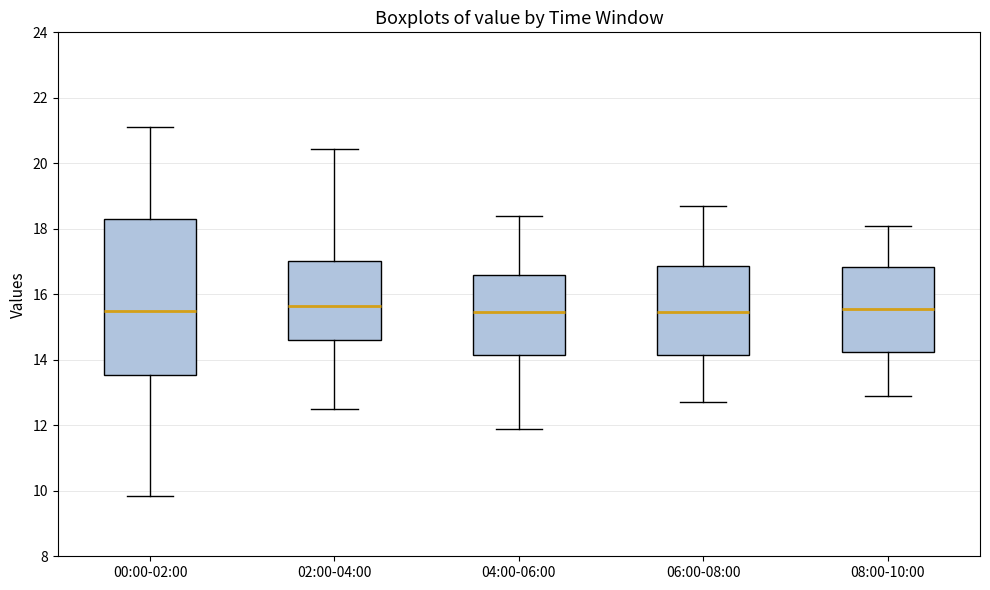

Reading left to right, read every box against the y-axis: the position of its median line, the range the box covers, and the ends of its whiskers. The values are not printed on the chart, so give them approximately, as read against the axis.

00:00-02:00: median 15.6, box 13.6 to 18.4, whiskers 9.8 to 21.2
02:00-04:00: median 15.6, box 14.6 to 17.0, whiskers 12.6 to 20.4
04:00-06:00: median 15.4, box 14.2 to 16.6, whiskers 12.0 to 18.4
06:00-08:00: median 15.4, box 14.2 to 16.8, whiskers 12.8 to 18.8
08:00-10:00: median 15.6, box 14.2 to 16.8, whiskers 13.0 to 18.2